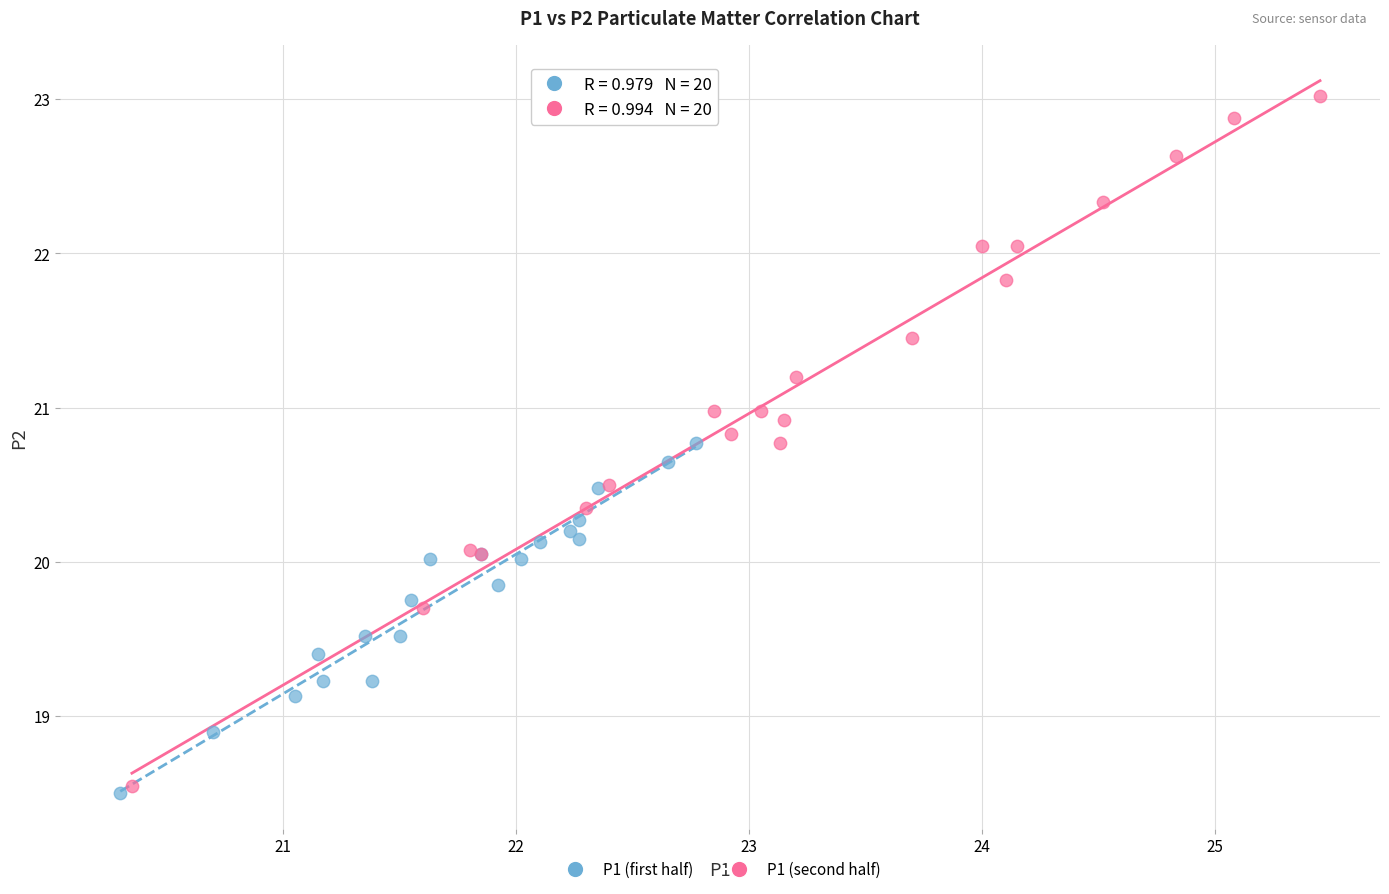

Which series contains the highest Y value?

P1 (second half)